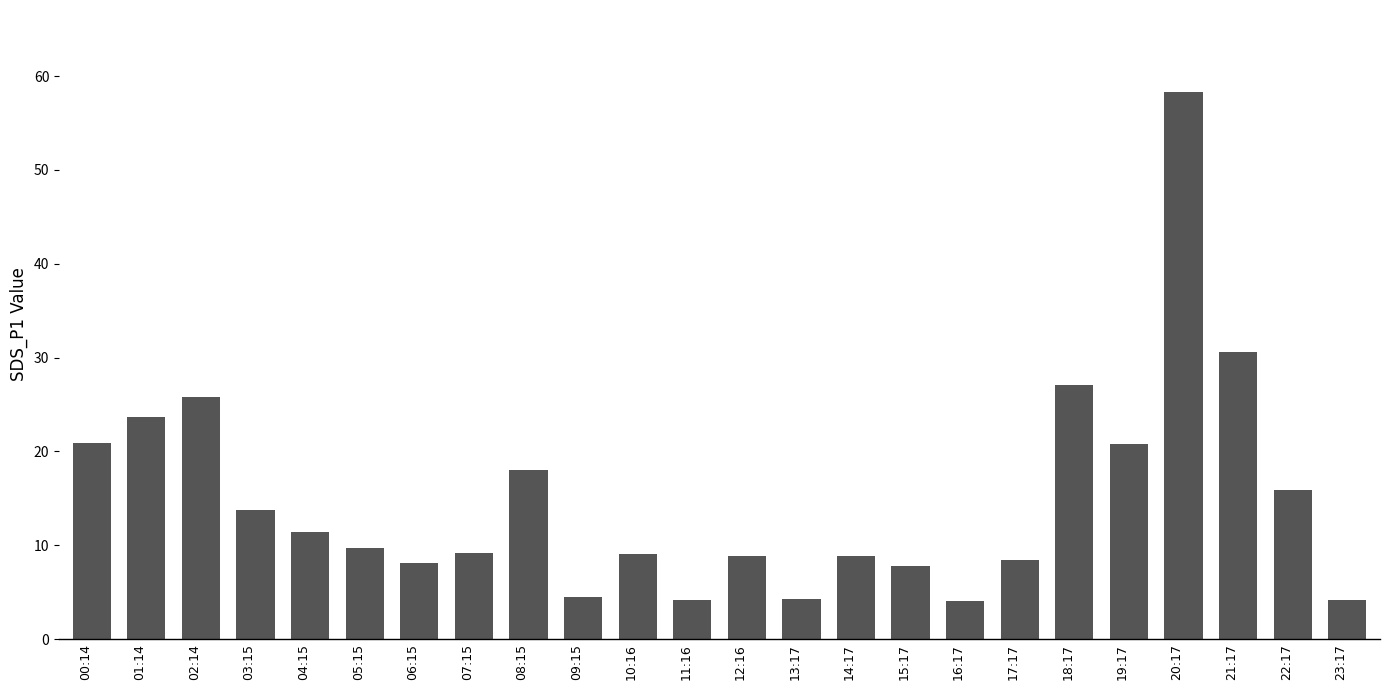

Are the bars grouped side by side (vs. stacked)?

No